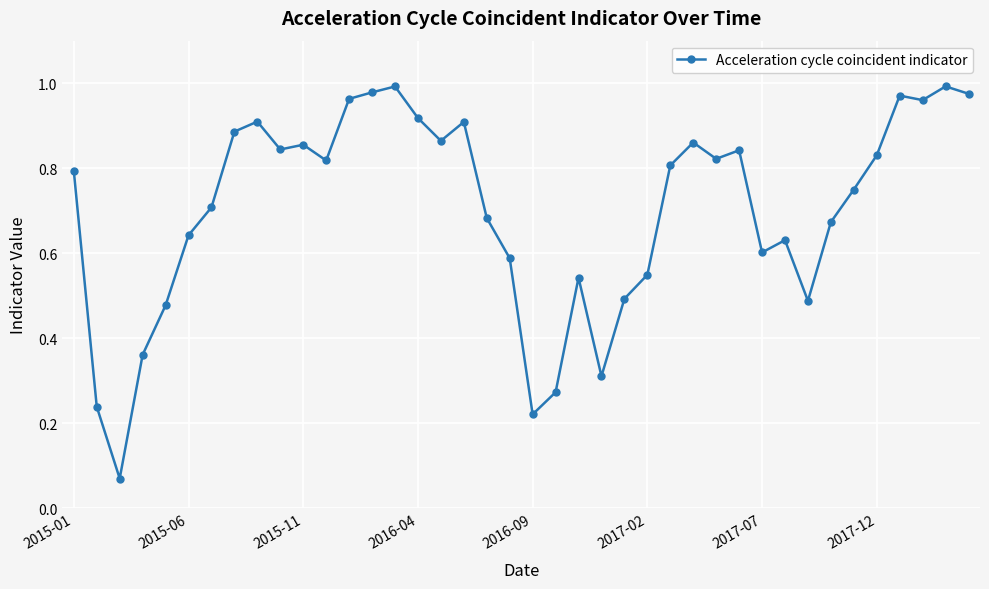

True or false: there are more than 1 points higher than both neighbors.

True